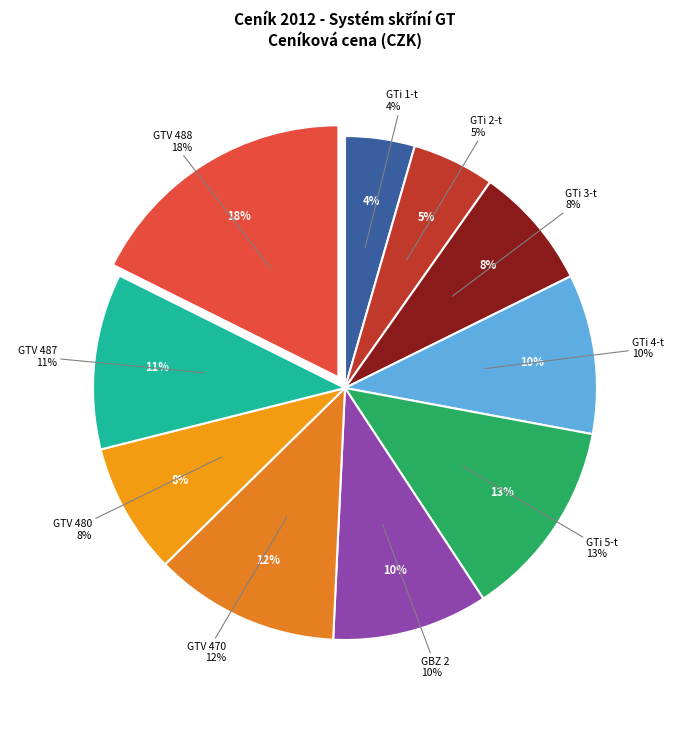

Approximately how many times larger is the value at GTi 2-t compared to GTi 4-t?

0.5